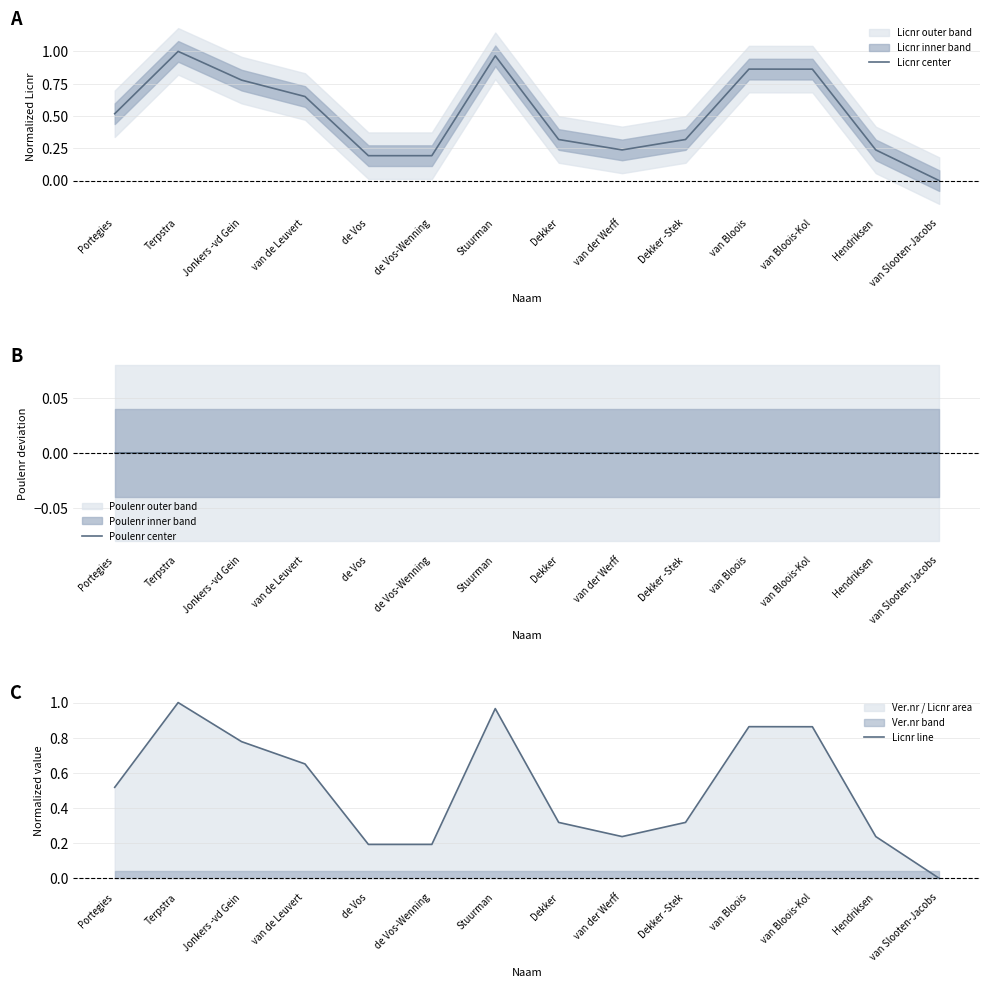

List the labels in order of Poulenr center value, largest first.

Portegies, Terpstra, Jonkers -vd Gein, van de Leuvert, de Vos, de Vos-Wenning, Stuurman, Dekker, van der Werff, Dekker -Stek, van Bloois, van Bloois-Kol, Hendriksen, van Slooten-Jacobs